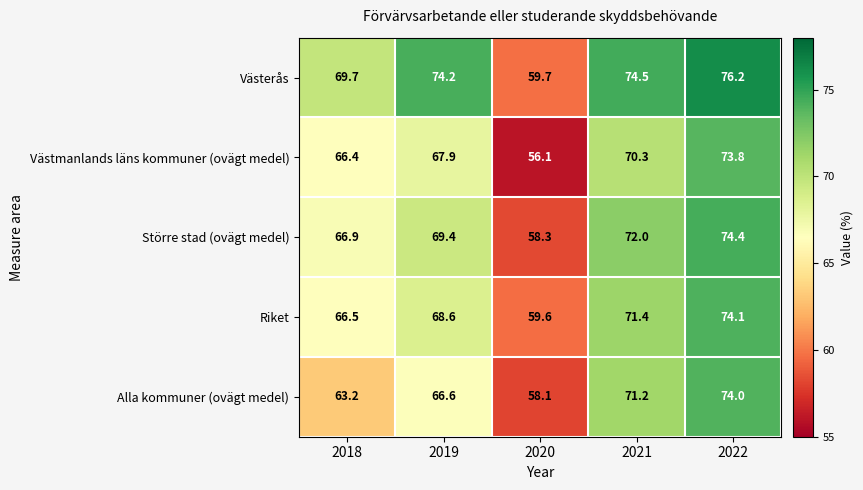

Where is Västerås nearest to the value 67?

2018